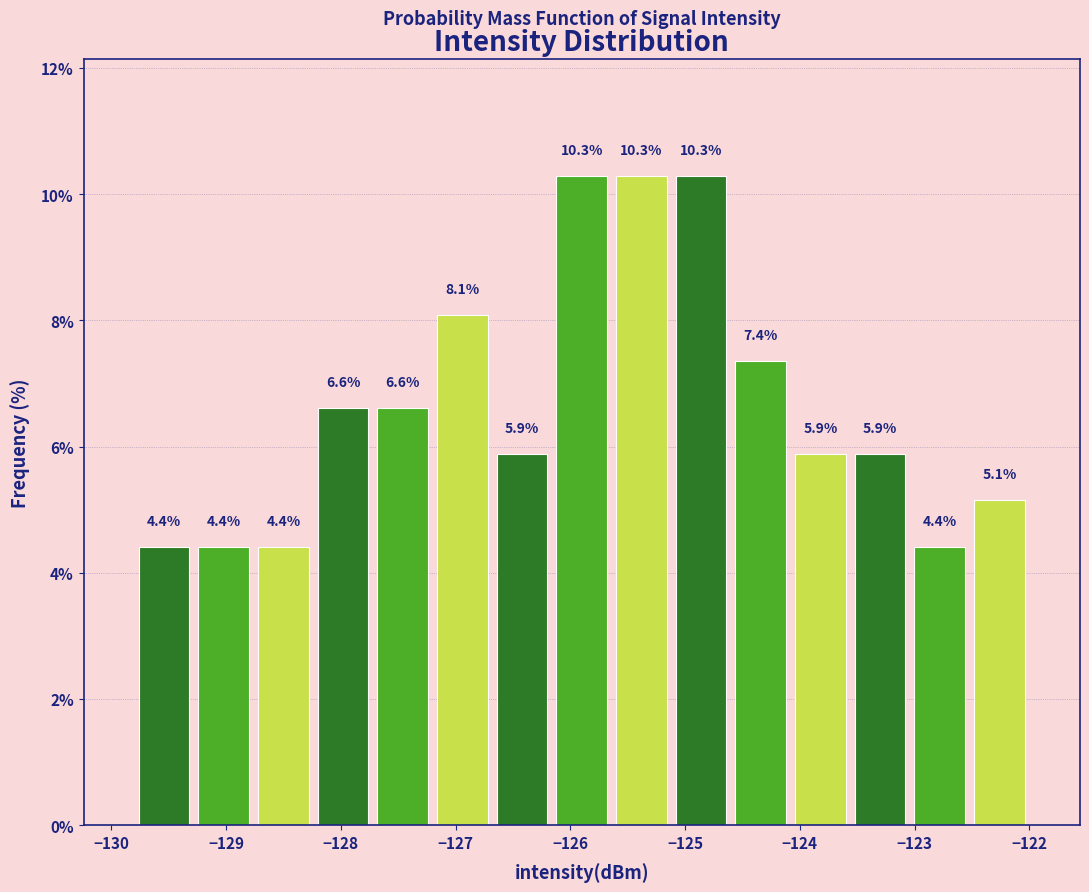

Reading left to right, transcribe this chart: for each bar, give the range it covers on the x-axis and its height. The bar edges are not printed on the chart, so give them approximately, as read against the axis.

-129.80 to -129.28: 4.4
-129.28 to -128.76: 4.4
-128.76 to -128.24: 4.4
-128.24 to -127.72: 6.6
-127.72 to -127.20: 6.6
-127.20 to -126.68: 8.1
-126.68 to -126.16: 5.9
-126.16 to -125.64: 10.3
-125.64 to -125.12: 10.3
-125.12 to -124.60: 10.3
-124.60 to -124.08: 7.4
-124.08 to -123.56: 5.9
-123.56 to -123.04: 5.9
-123.04 to -122.52: 4.4
-122.52 to -122.00: 5.1